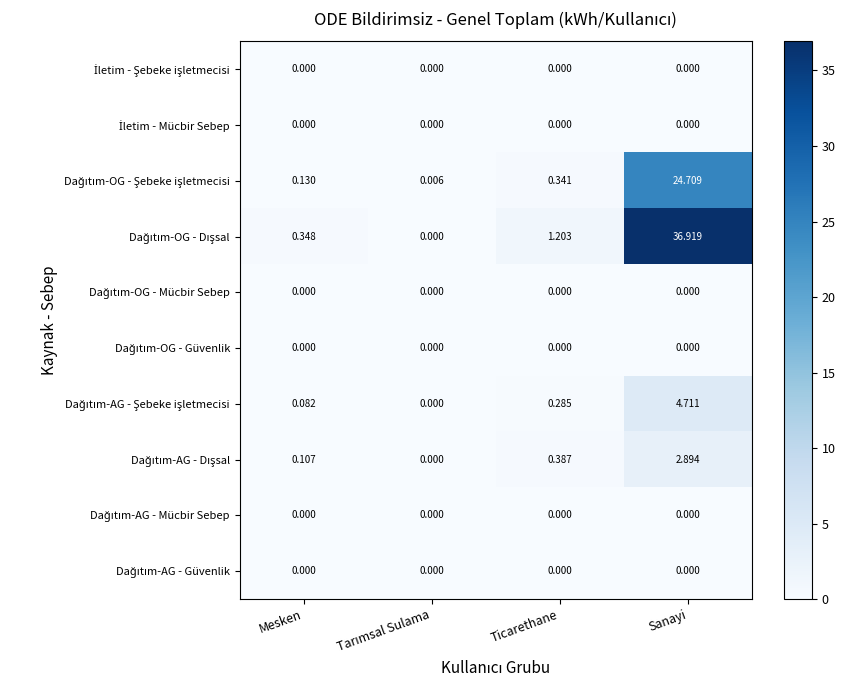

How many data points does each series have?

4